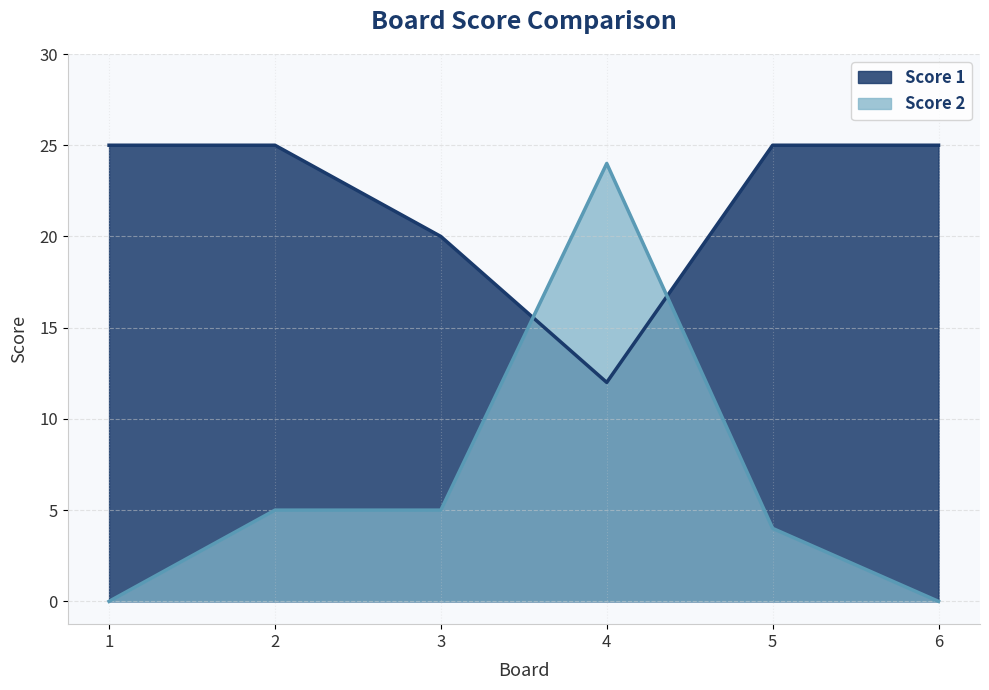

What is the value of the Score 2 point at the 2nd from the left?

5